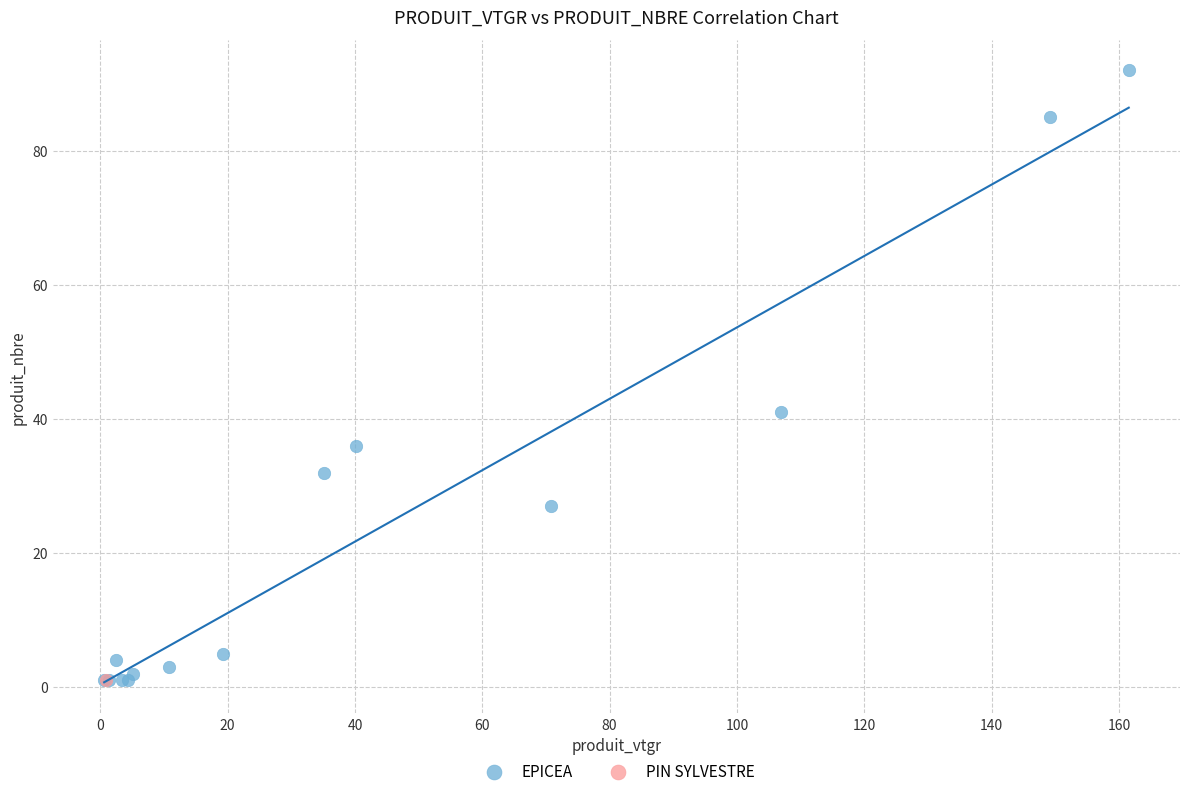

What are all the series names shown in the legend?

EPICEA, PIN SYLVESTRE